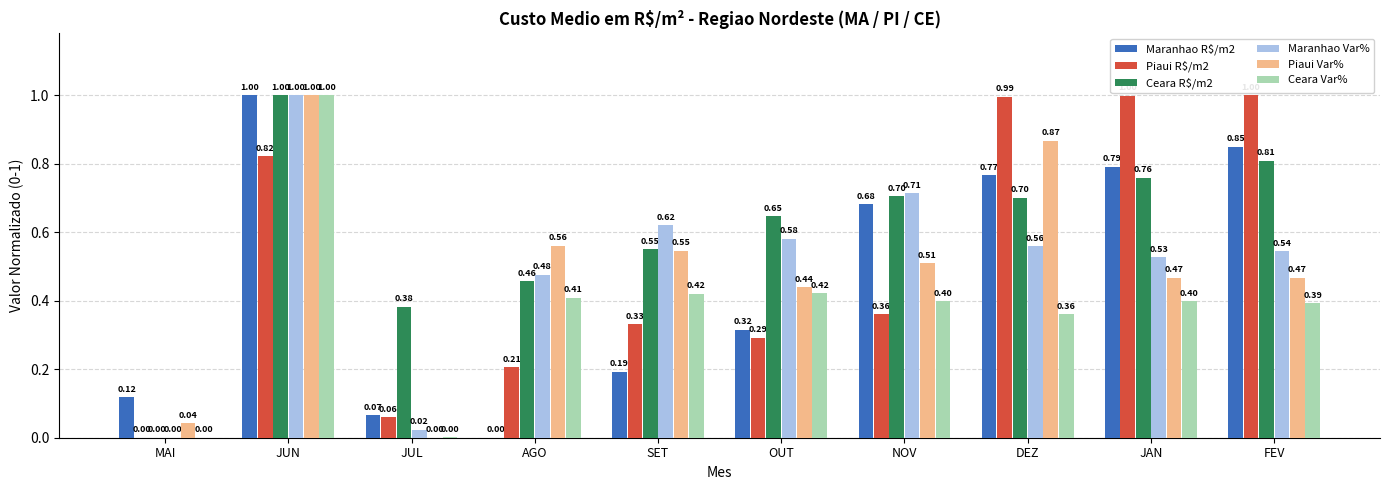

Which category has the highest value in the Ceara Var% series?

JUN